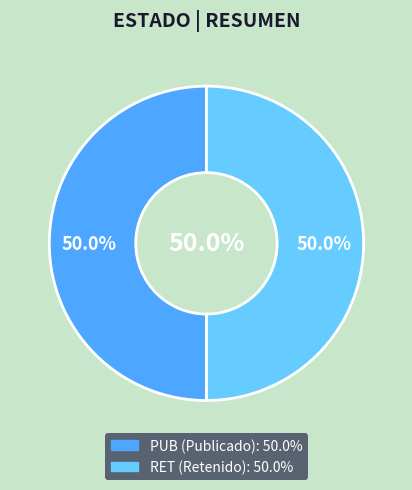

Is it true that RET is 50% of the pie?

True